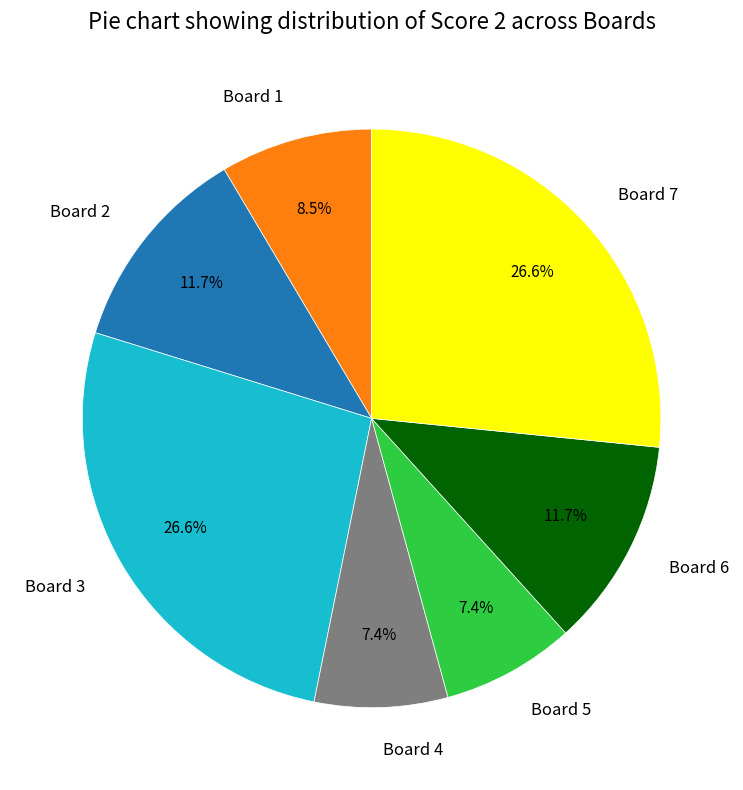

What is the ratio of the value at Board 4 to the value at Board 3?

0.3